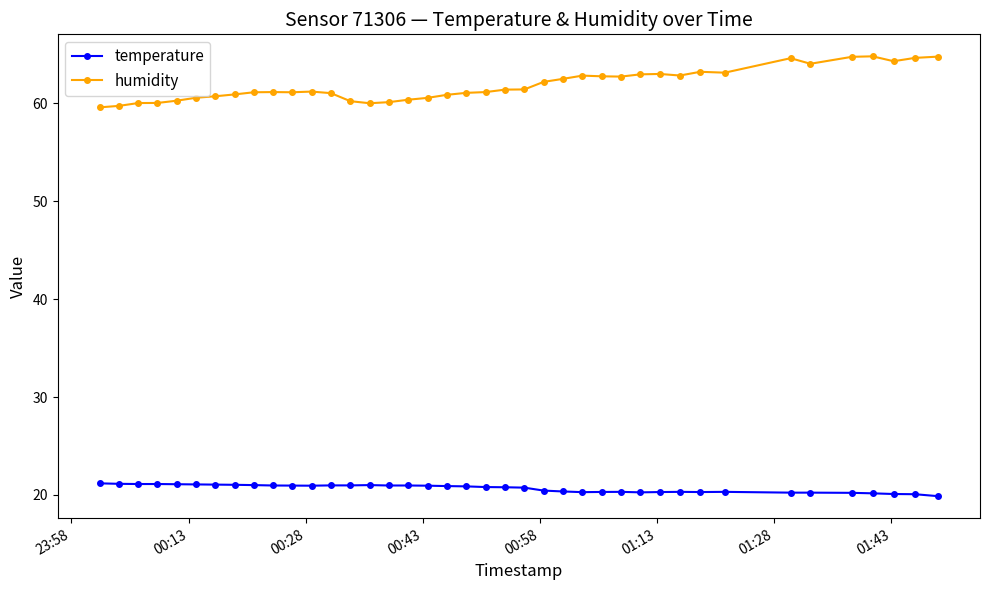

What is the sum of all humidity values?

2474.4